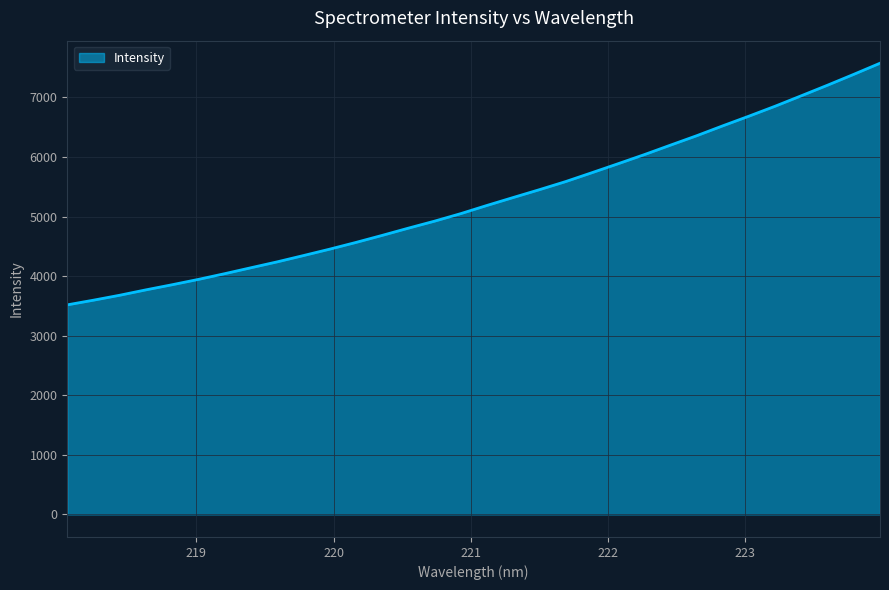

How many lines are shown in the chart?

1